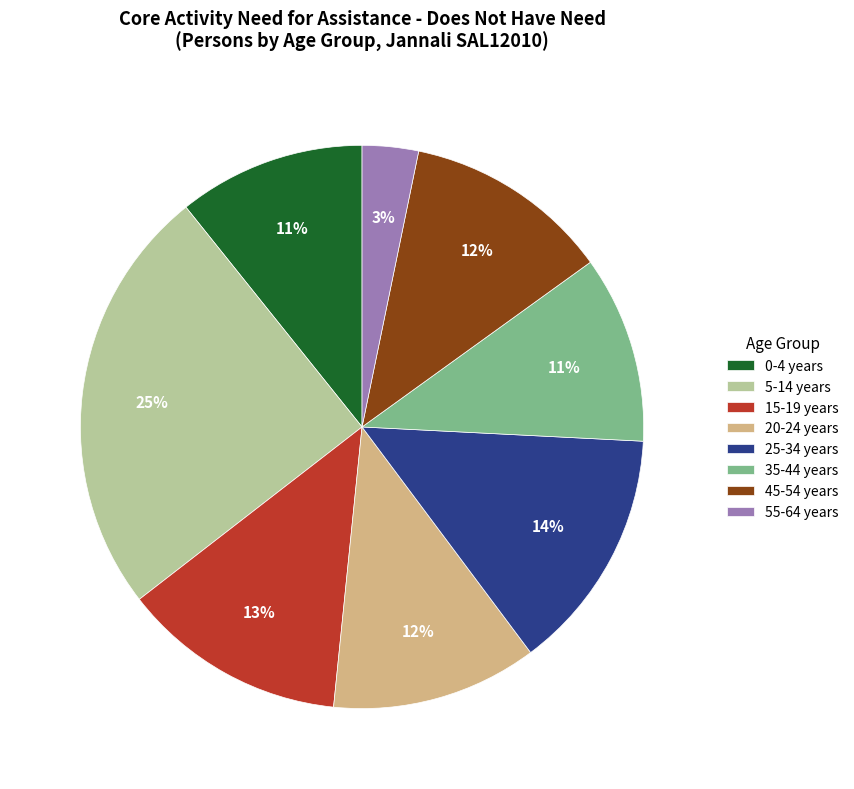

To the nearest percent, what is the difference between the largest and smallest slice percentages?

22%